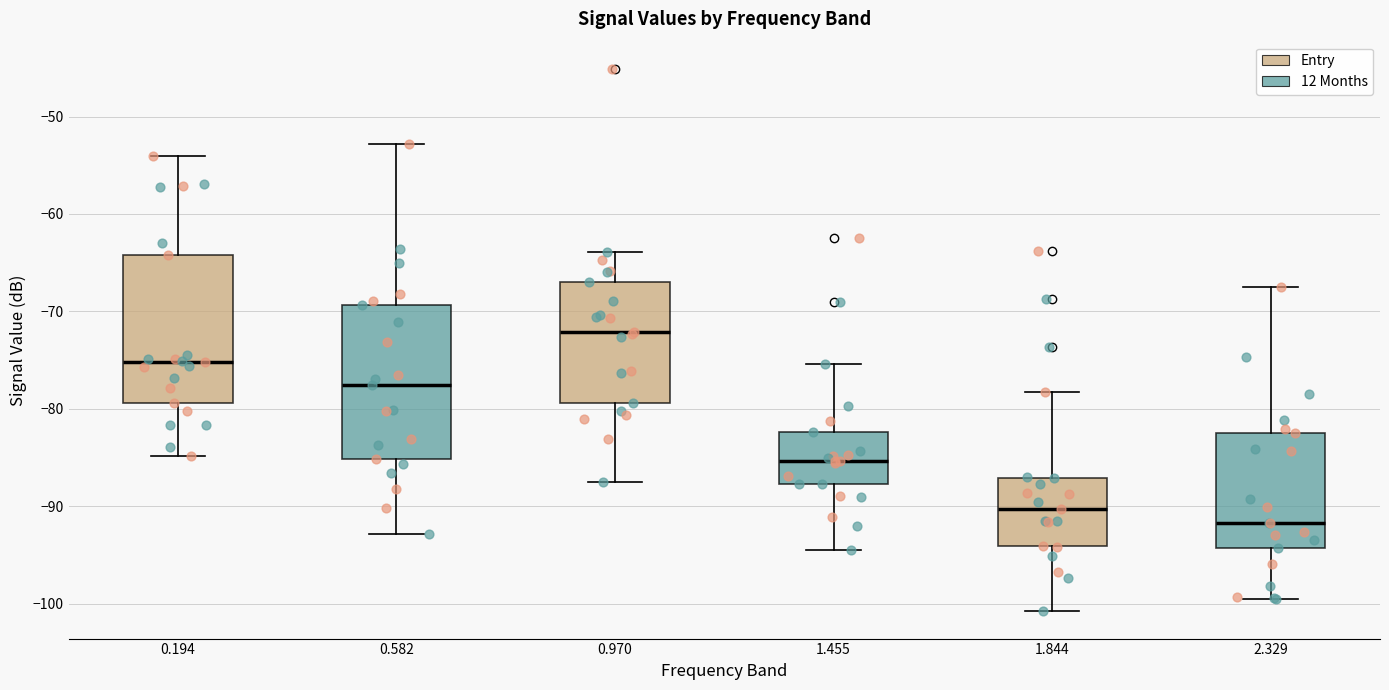

Where does the lower whisker of the box at x = 0.194 end on the y-axis? The values are not printed on the chart, so give them approximately, as read against the axis.

-85